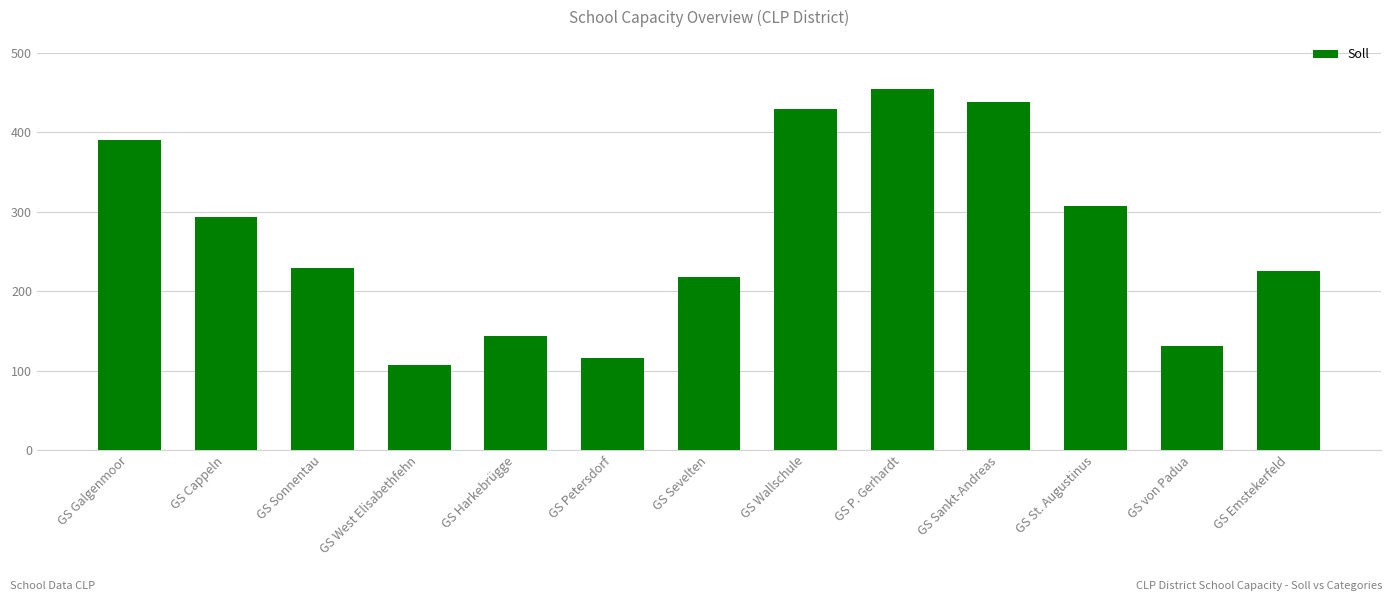

Is it true that the value at GS Sankt-Andreas is 152.0?

False